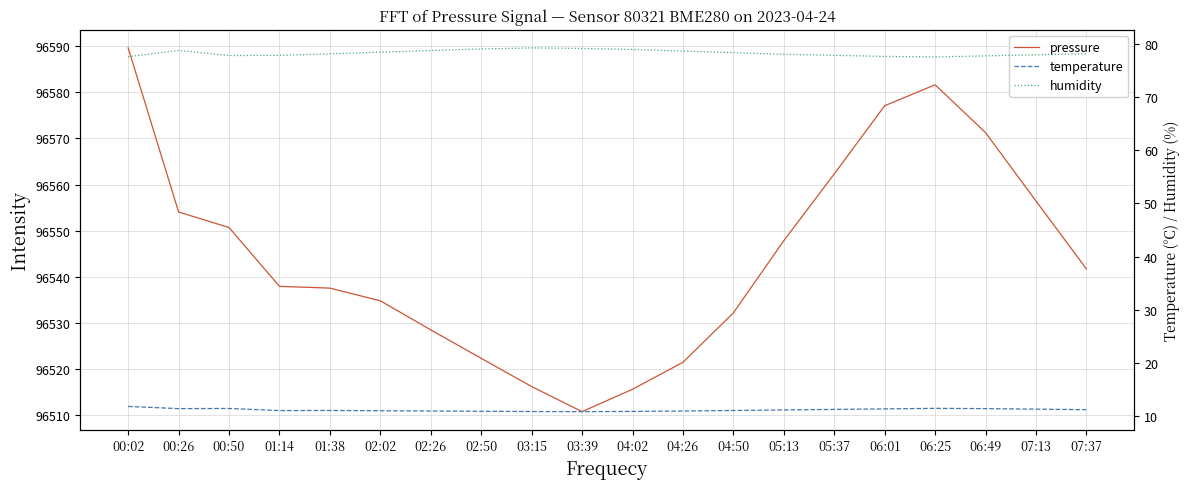

Reading left to right, transcribe all the data shown in this chart.

pressure: 96589.6	96554.1	96550.7	96537.9	96537.6	96534.8	96528.5	96522.3	96516.2	96510.8	96515.6	96521.5	96532.2	96547.8	96562.3	96577.1	96581.6	96571.3	96556.4	96541.7
temperature: 11.8	11.3	11.4	11.0	11.0	10.9	10.9	10.8	10.8	10.8	10.8	10.9	11.0	11.1	11.2	11.3	11.4	11.3	11.2	11.2
humidity: 77.6	78.8	77.9	77.9	78.2	78.5	78.8	79.1	79.3	79.2	79.0	78.7	78.4	78.1	77.9	77.7	77.6	77.8	78.0	78.2